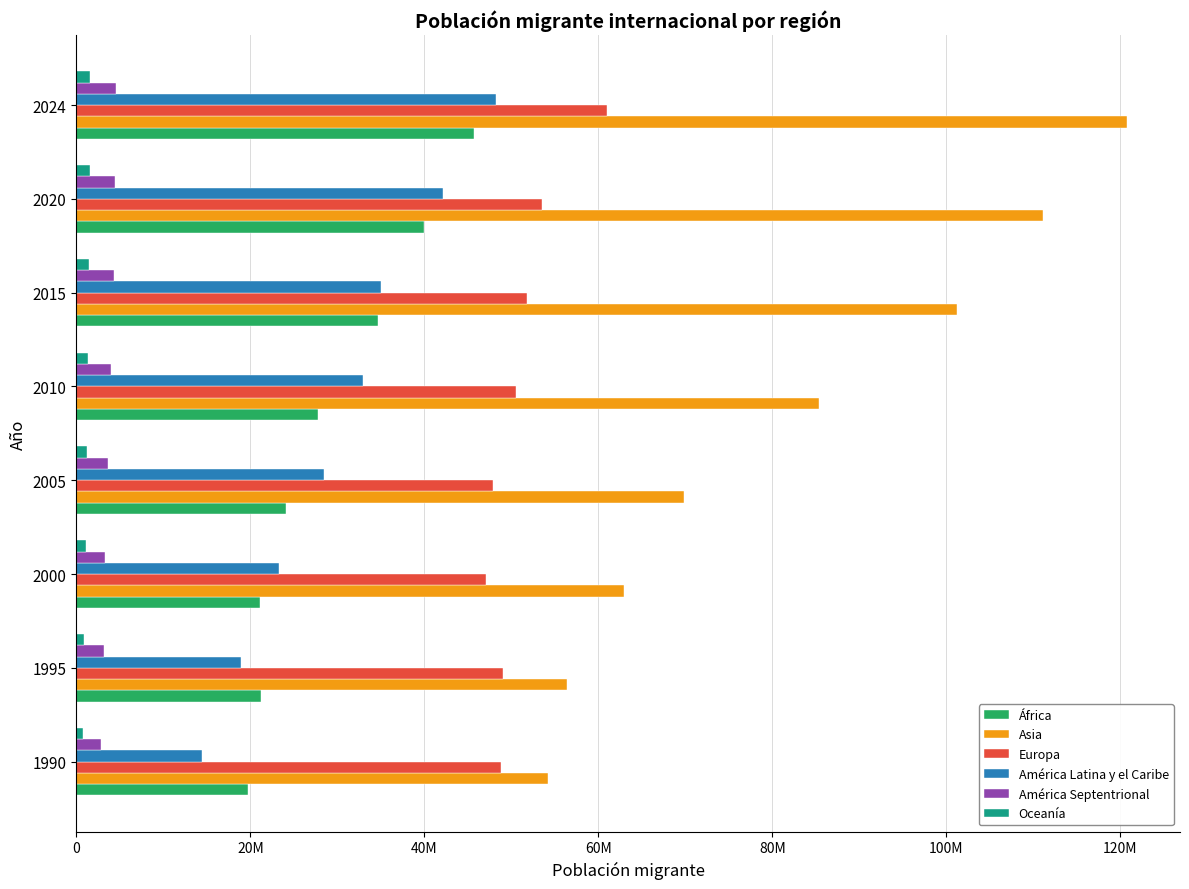

What are all the series names shown in the legend?

África, Asia, Europa, América Latina y el Caribe, América Septentrional, Oceanía